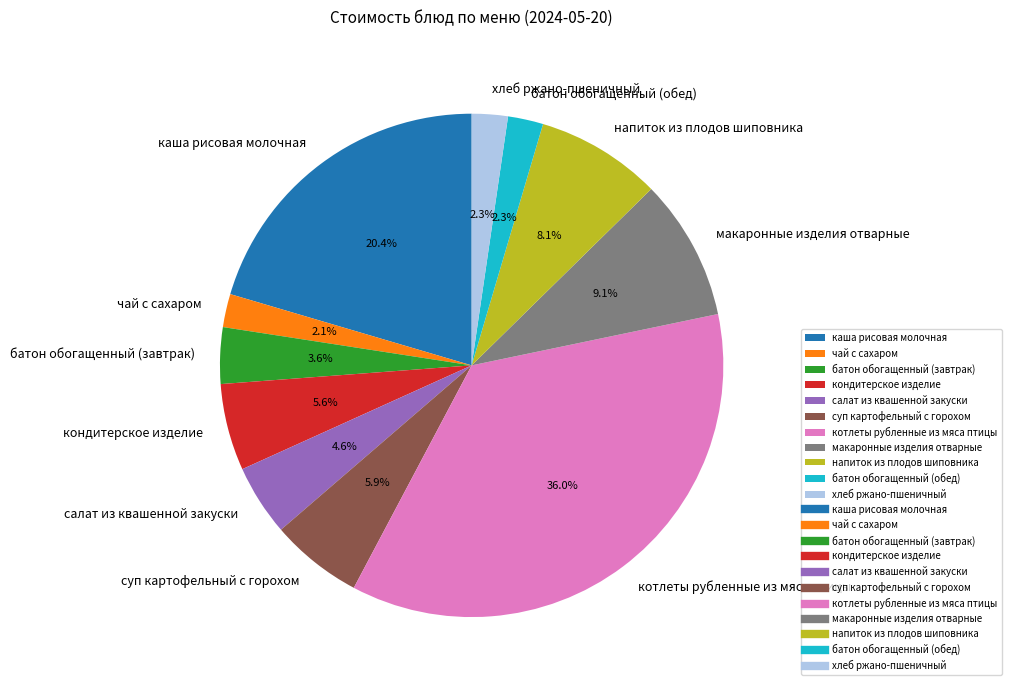

Does any single category account for the majority?

No